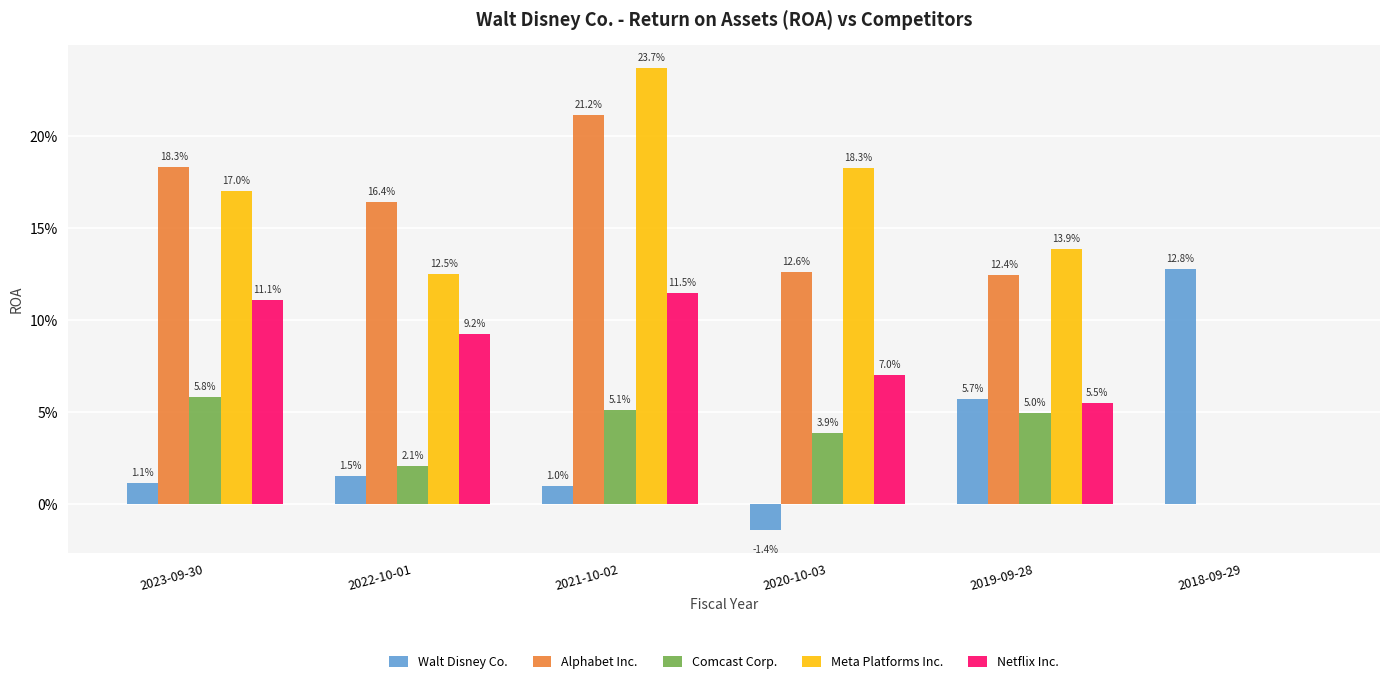

What is the label of the 1st bar from the left?

2023-09-30